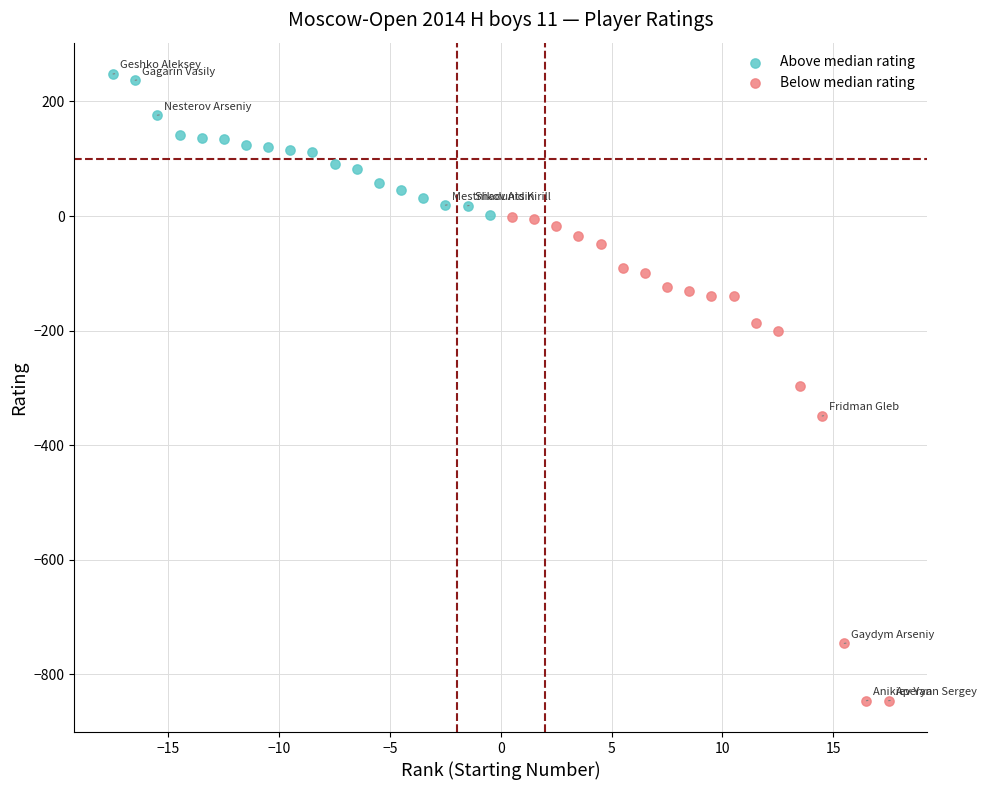

Which series contains the lowest Y value?

Below median rating